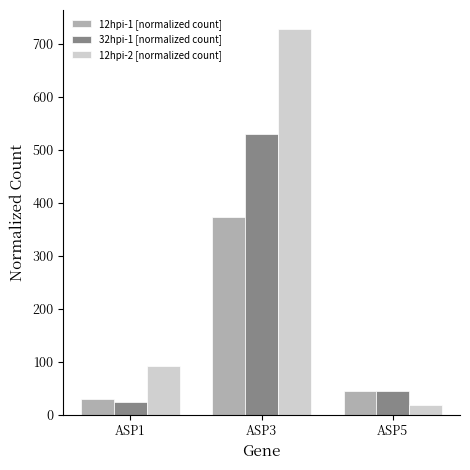

Which series changed the most between ASP3 and ASP5?

12hpi-2 [normalized count]